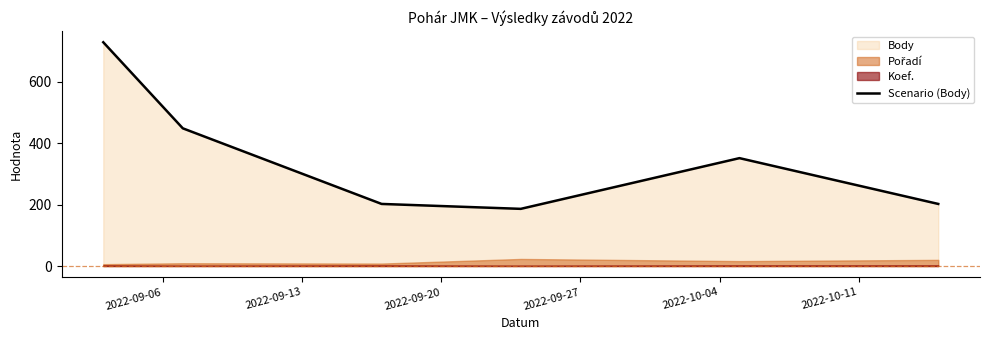

How many values are below 351?

3